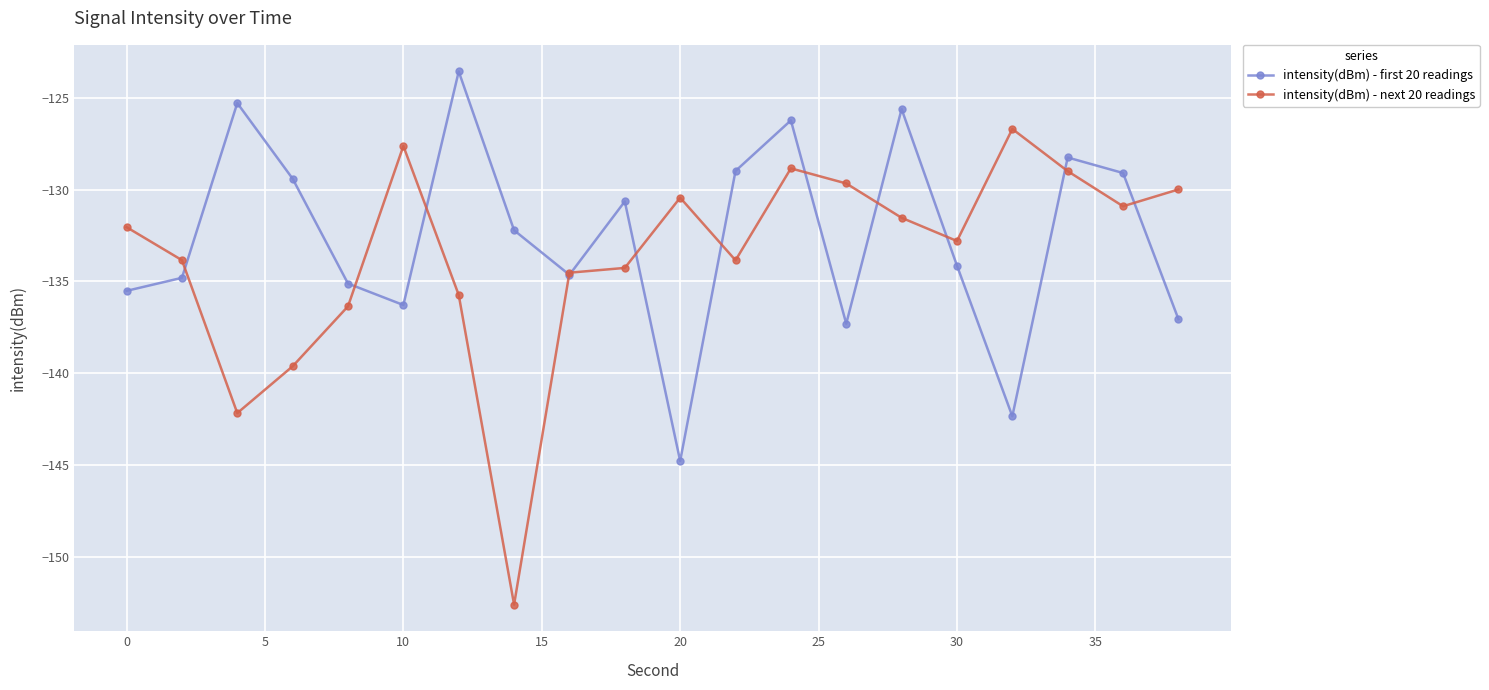

What is the minimum value shown in the chart?

-152.6